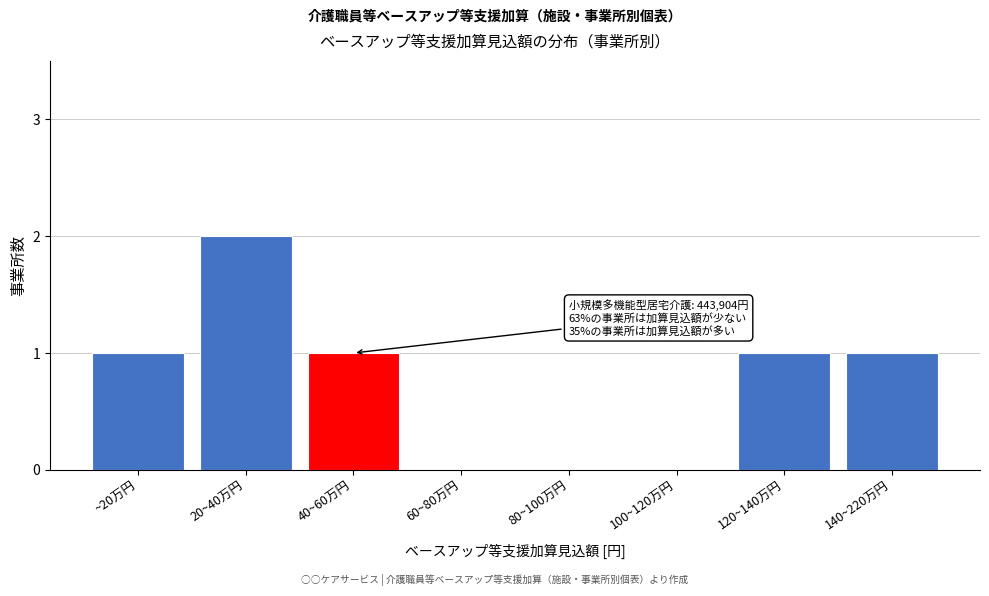

Reading left to right, extract all data points from this chart.

~20万円=1	20~40万円=2	40~60万円=1	60~80万円=0	80~100万円=0	100~120万円=0	120~140万円=1	140~220万円=1